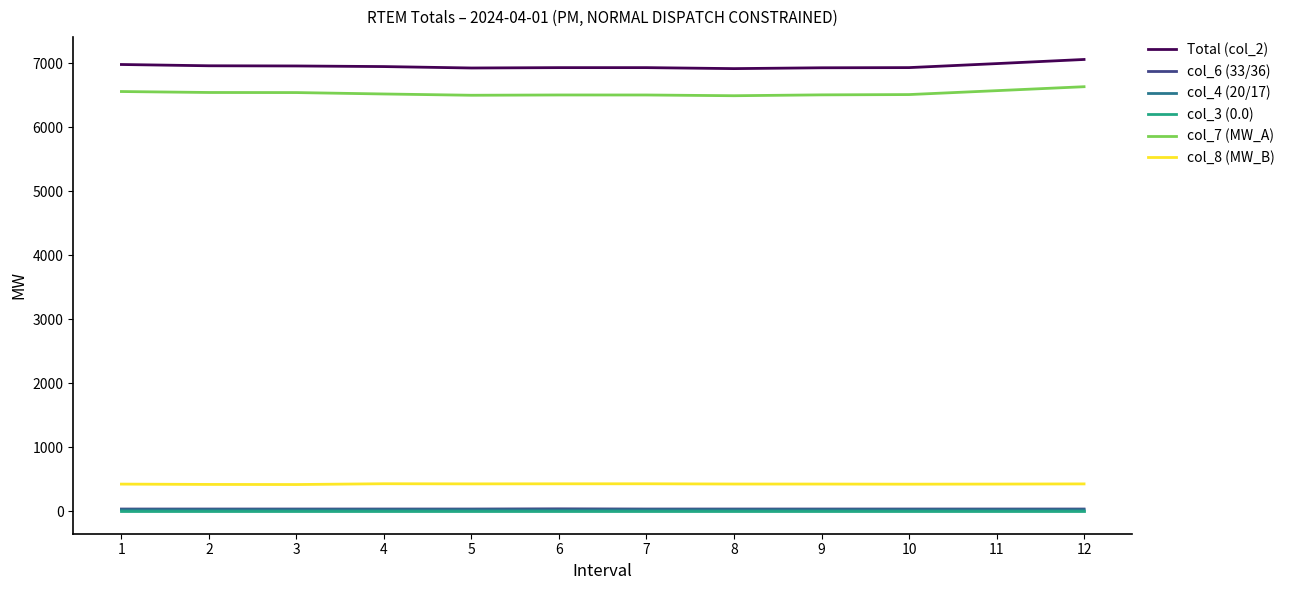

Which series has the largest total across all categories?

Total (col_2)